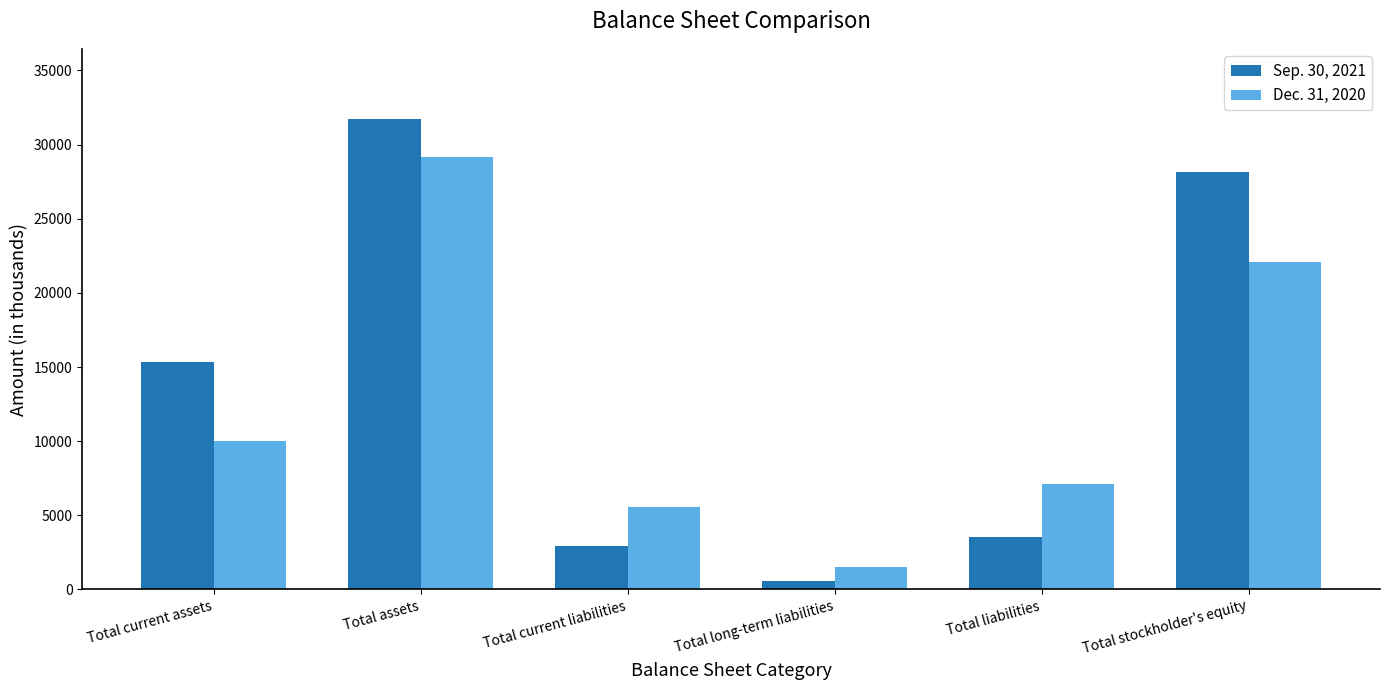

At which label does Dec. 31, 2020 reach its minimum?

Total long-term liabilities